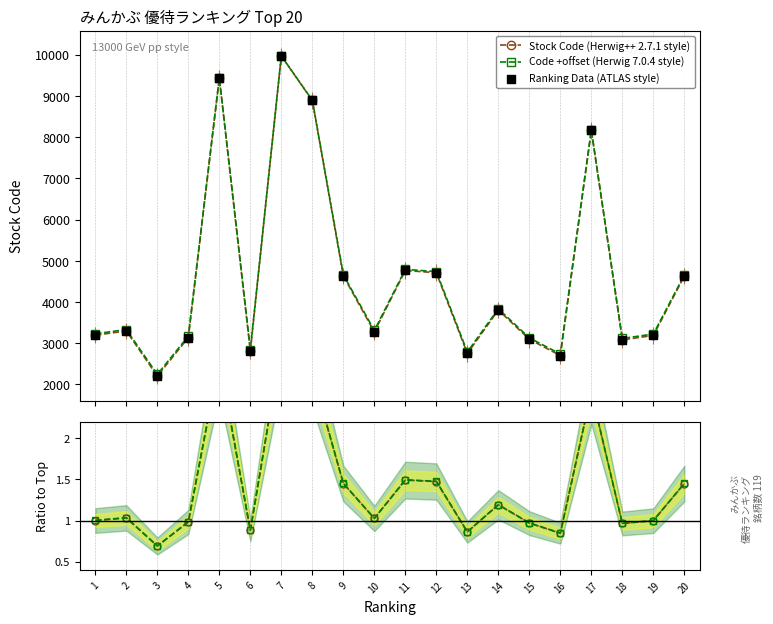

What is the maximum value for Code +offset (Herwig 7.0.4 style)?

9973.1